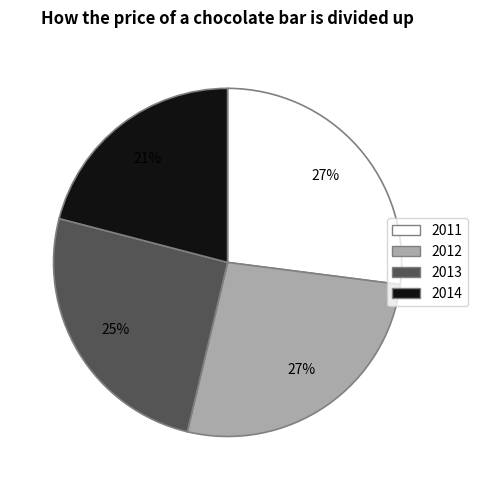

Is there any slice that represents more than half of the pie?

No